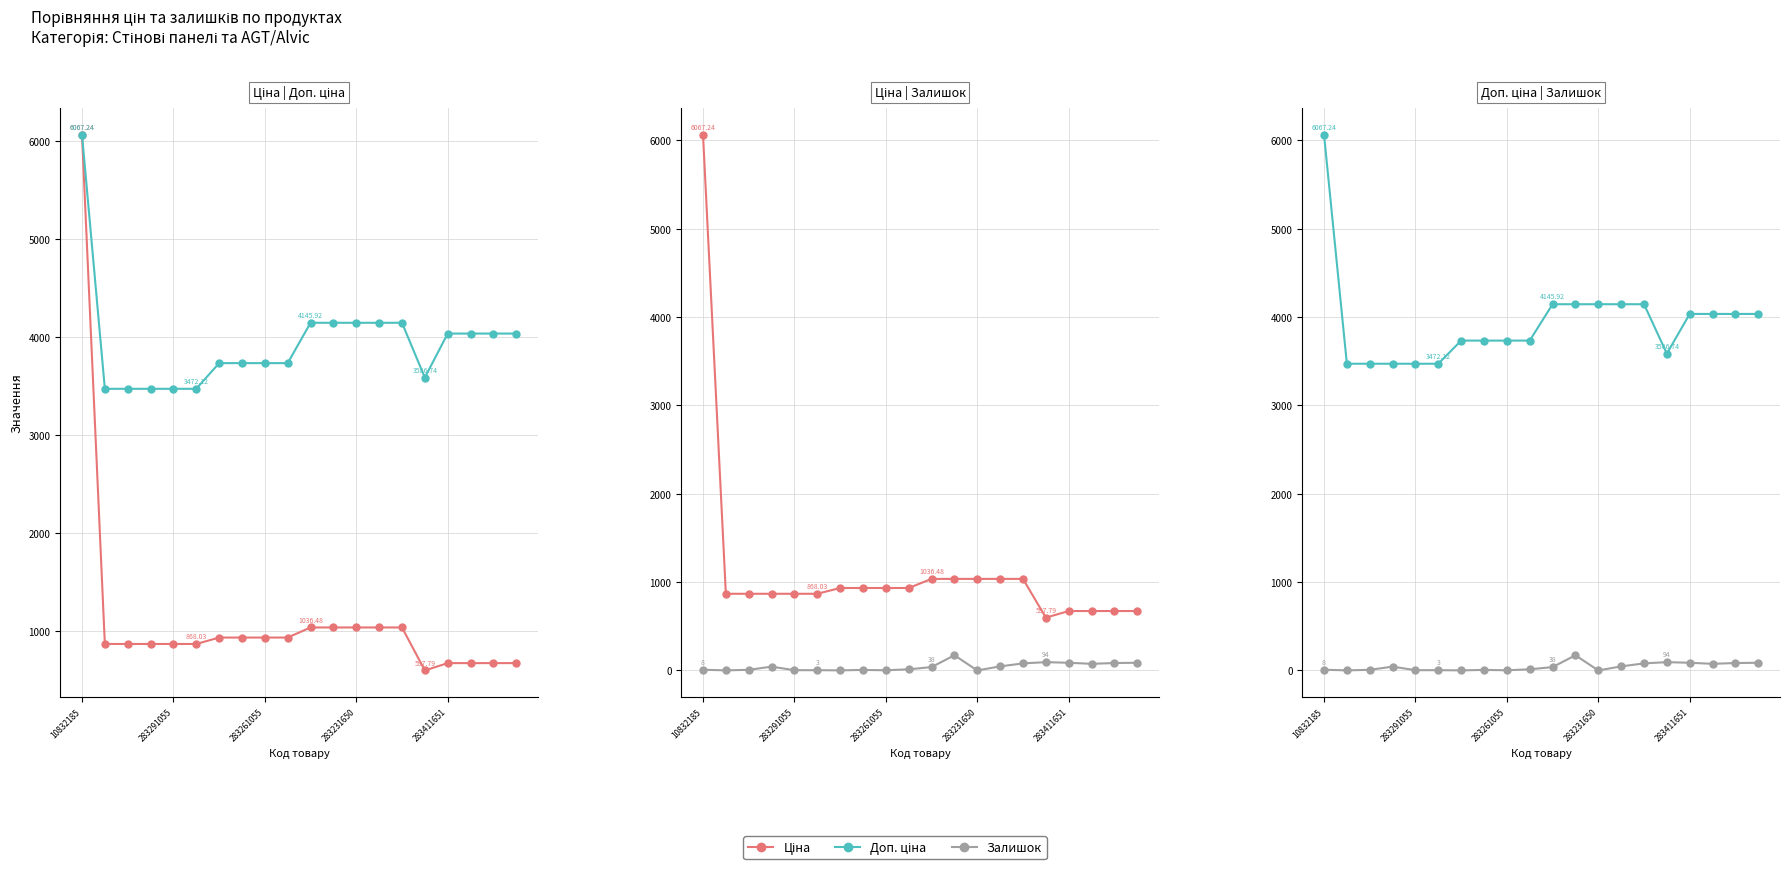

What is the total value across all series at 17?

4783.6